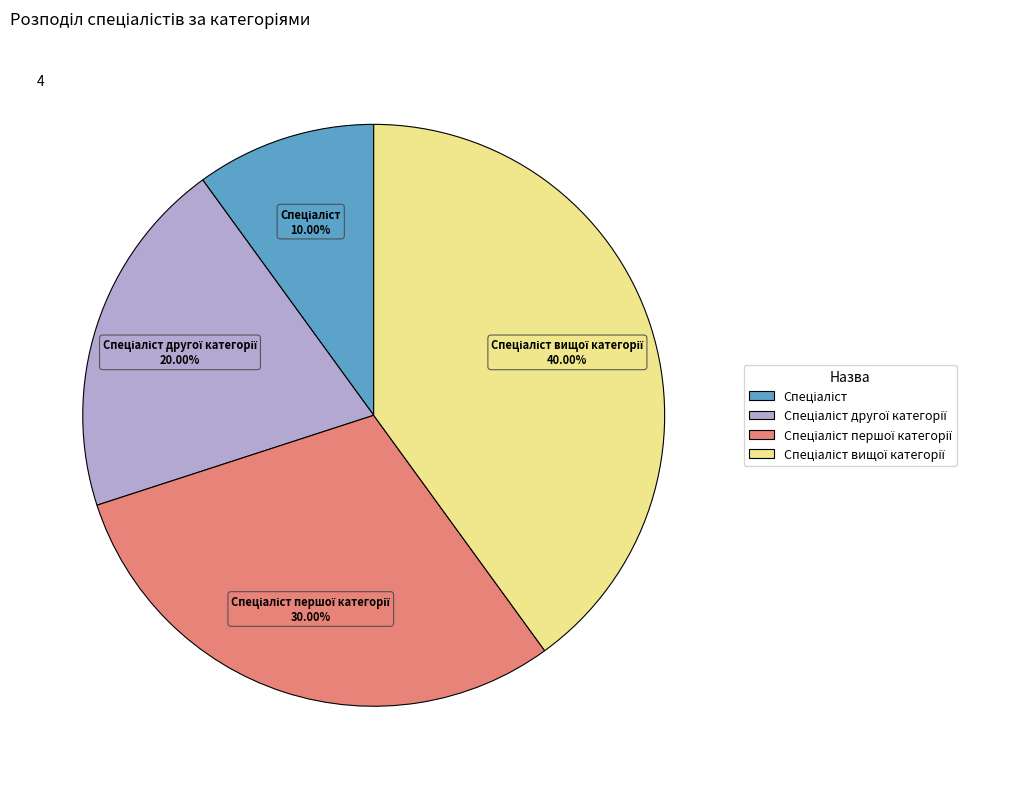

Is there a majority slice in this chart?

No